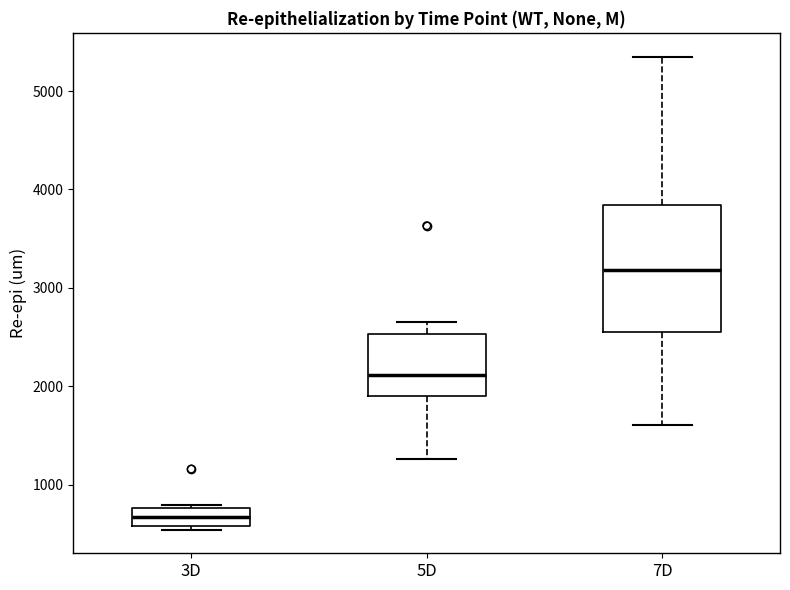

Where does the median line of the box for 3D sit on the y-axis? The values are not printed on the chart, so give them approximately, as read against the axis.

700